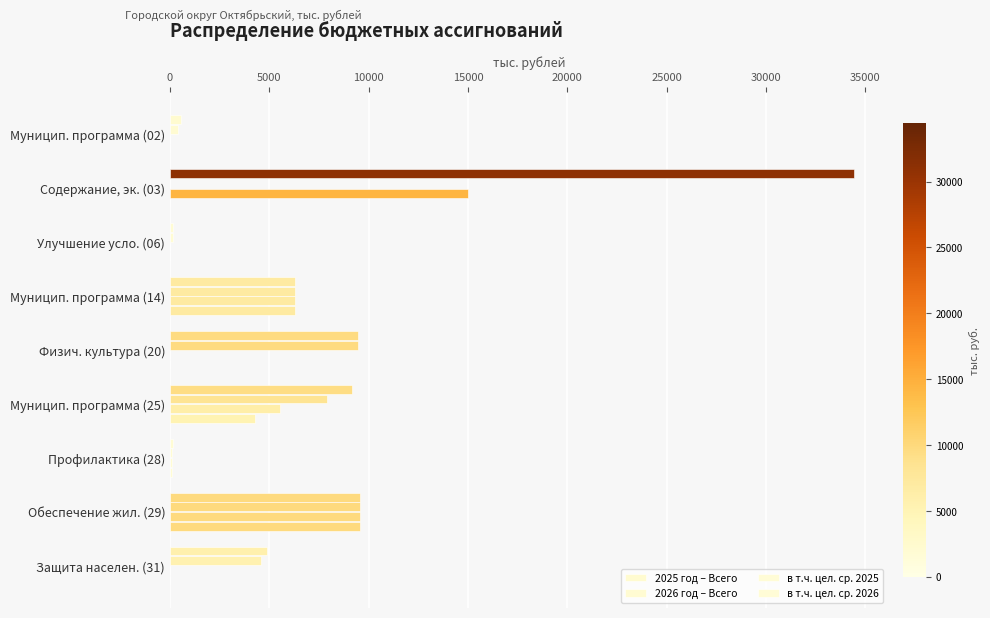

Count the number of data series in this chart.

4